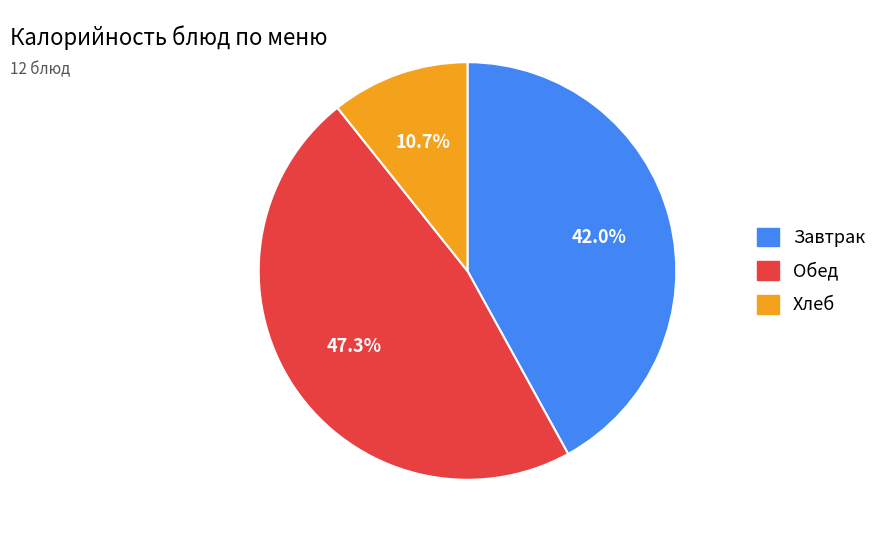

Is there a majority slice in this chart?

No